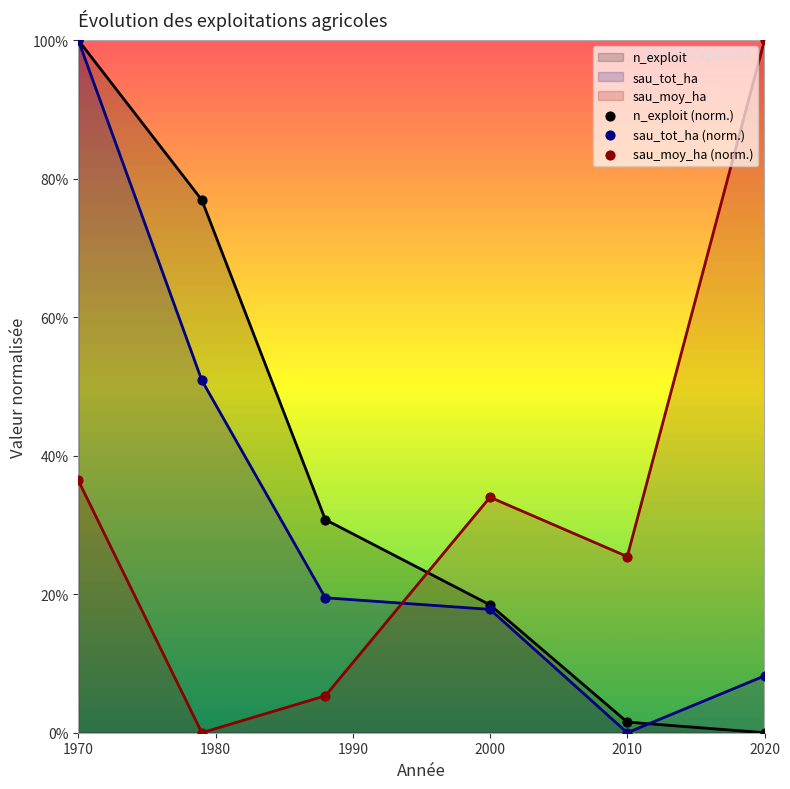

Which series has the largest Y range (max minus min)?

n_exploit (norm.)